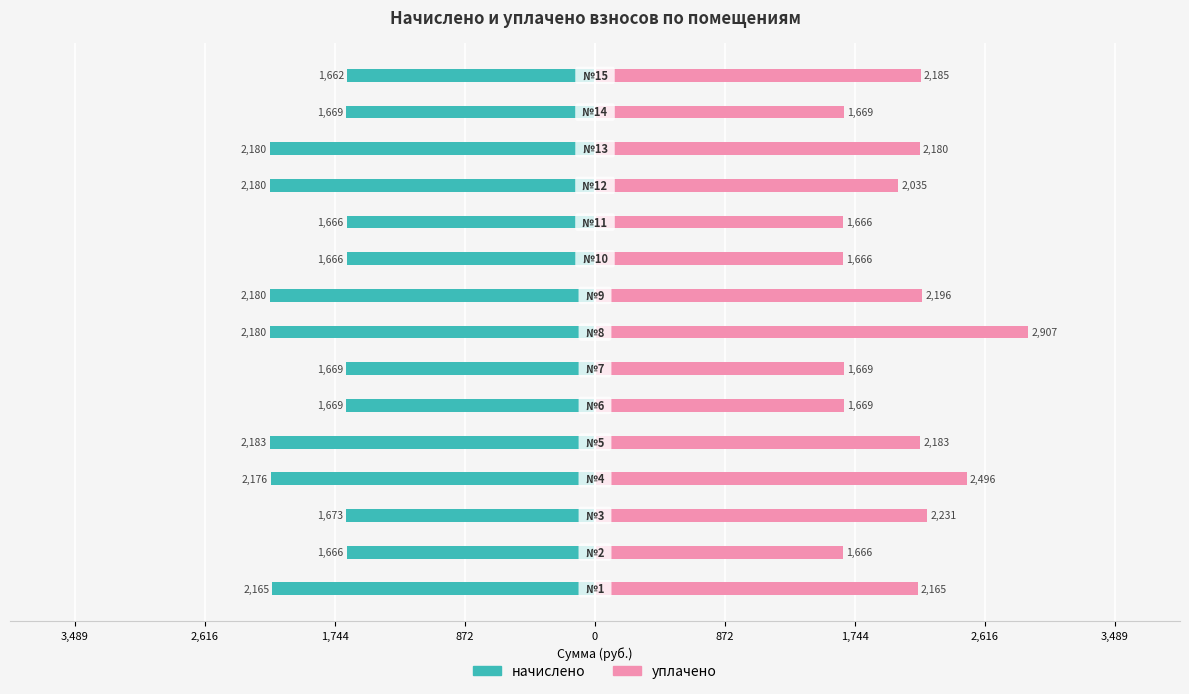

What is the difference between the second highest and second lowest values in the начислено series?

514.2